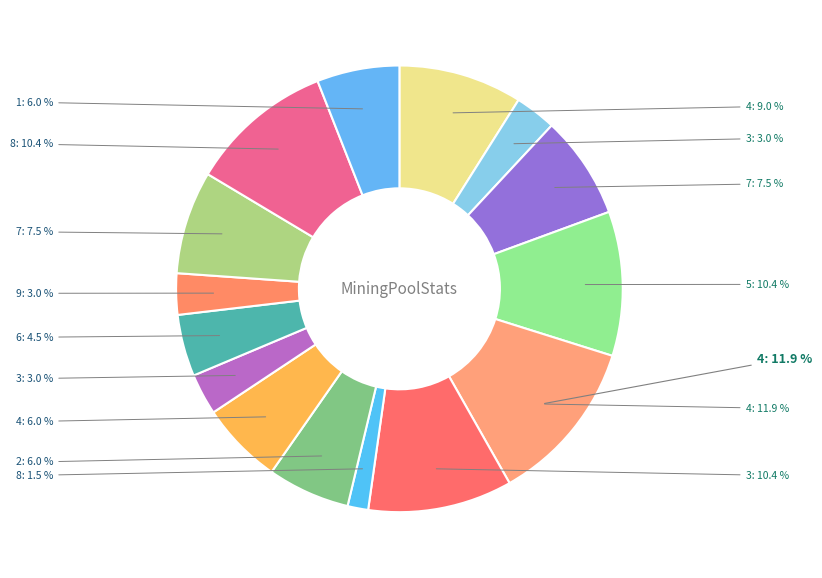

Count the number of slices in the pie.

15